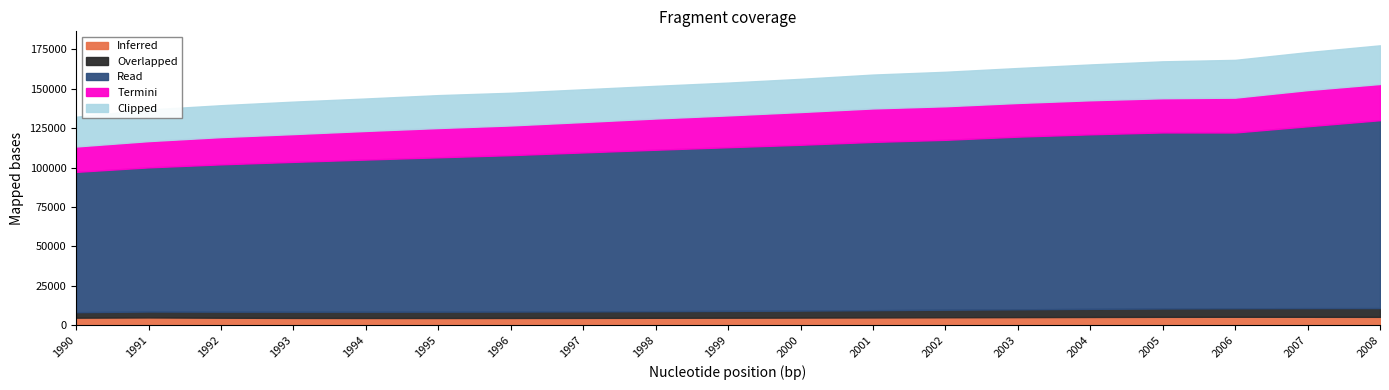

Where is Termini nearest to the value 19519?

1997